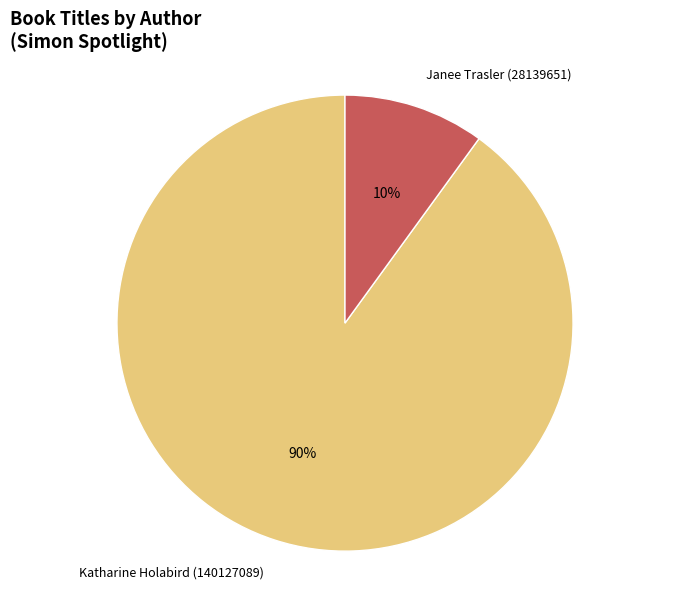

To the nearest percent, what is the average slice percentage?

50%